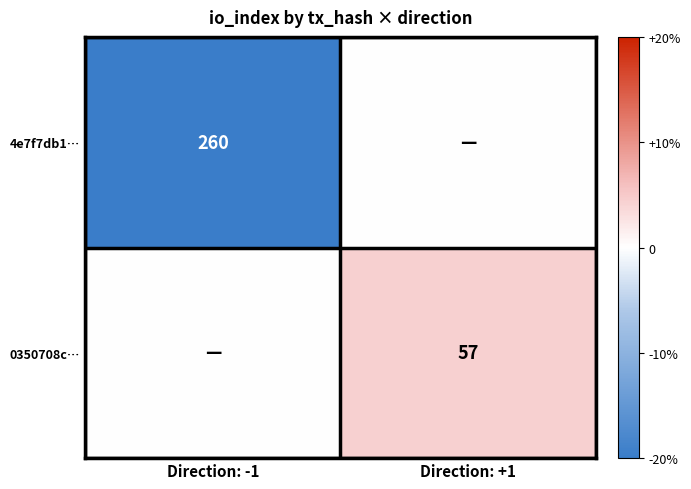

True or false: 4e7f7db1… has a value of 118 at Direction: -1.

False